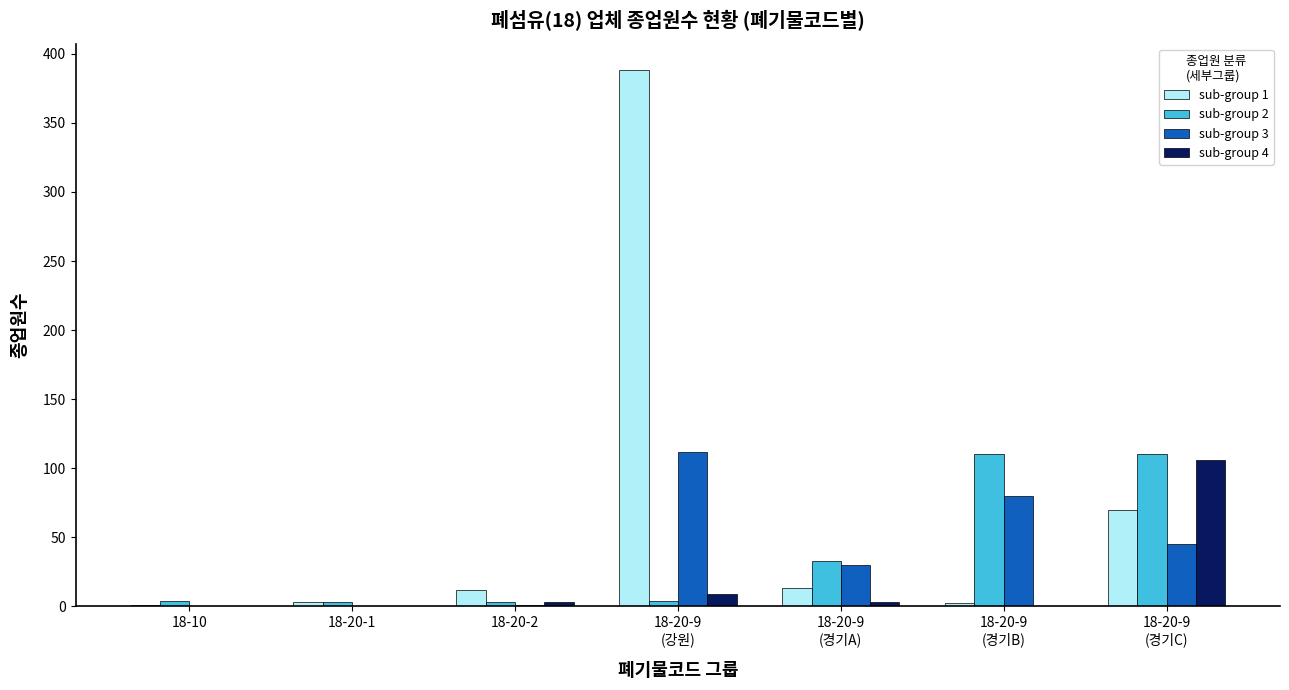

Which series has the largest total across all categories?

sub-group 1